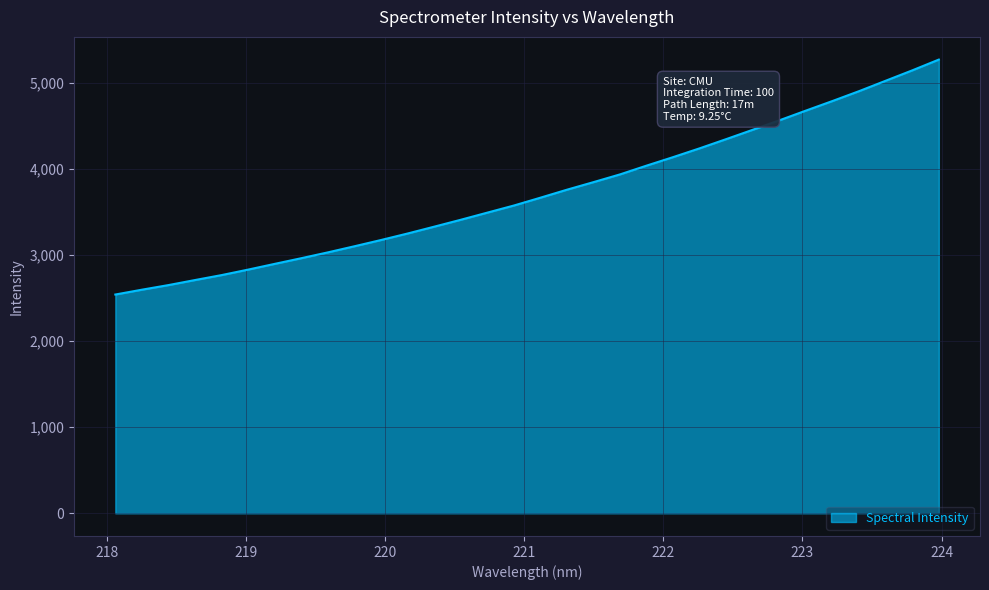

What is the average value?

3725.8